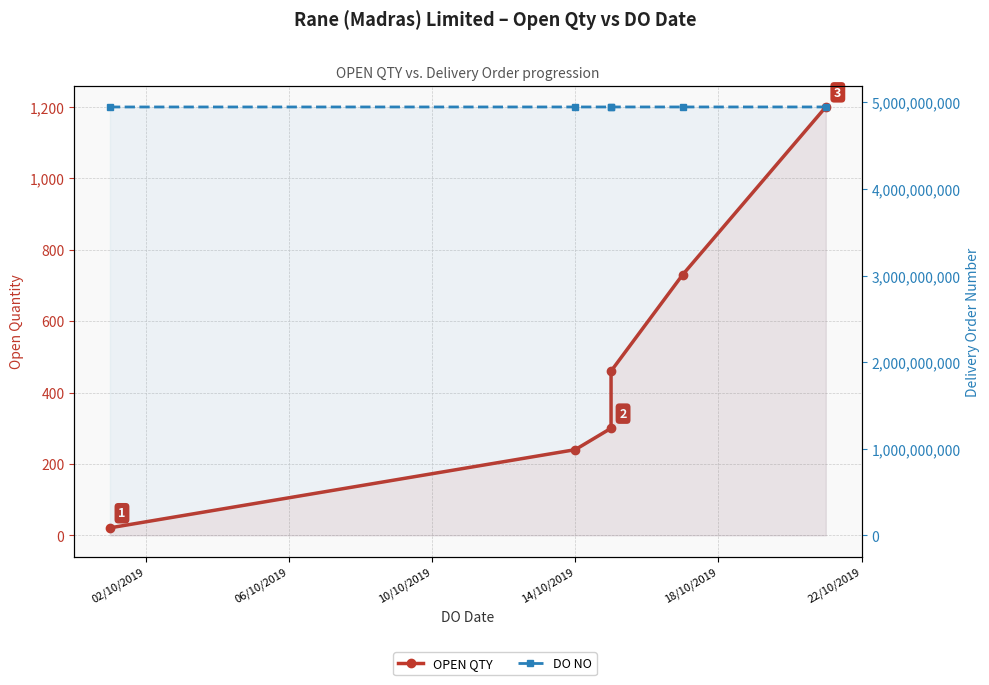

What is the difference between the OPEN QTY values at 06/10/2019 and 14/10/2019?

220